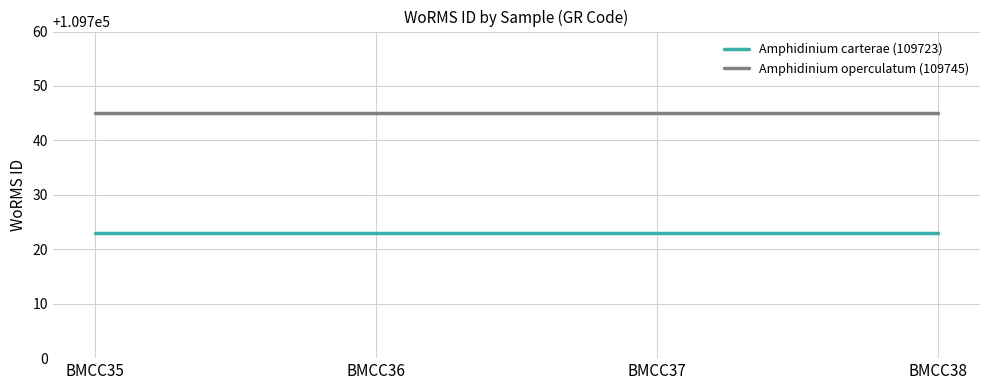

What is the smallest value displayed?

109723